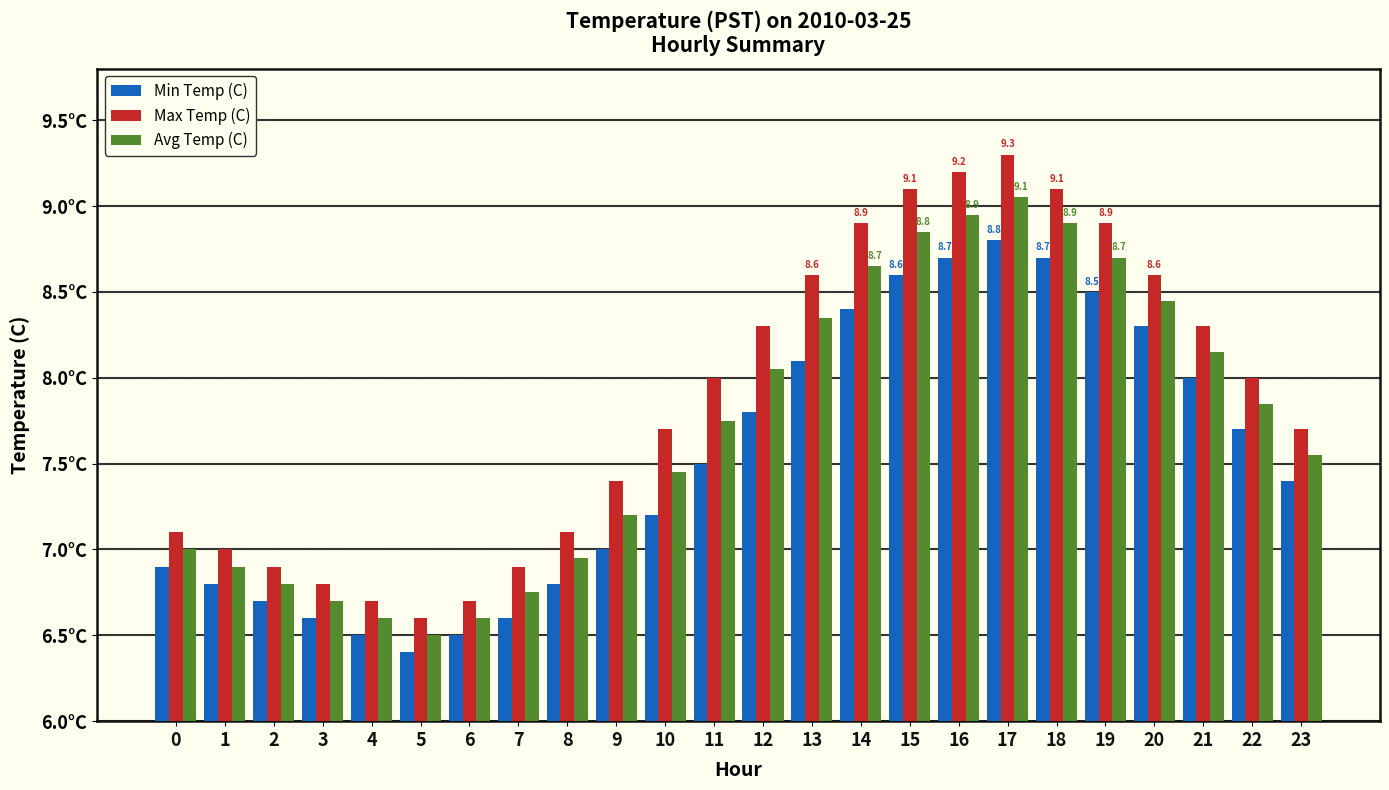

At 3, list the series in order from largest to smallest.

Max Temp (C), Avg Temp (C), Min Temp (C)